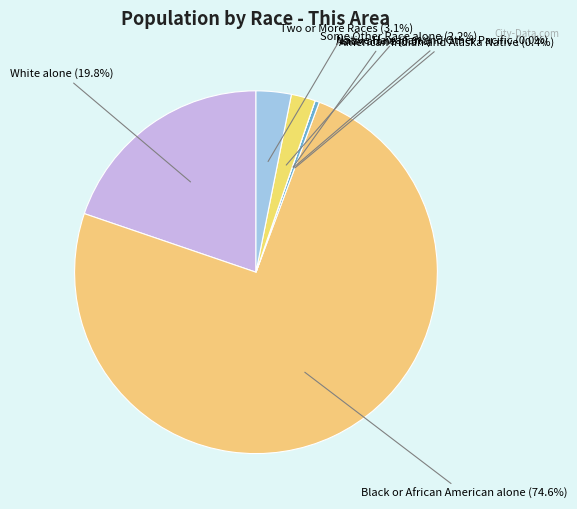

What portion of the pie excludes Native Hawaiian and Other Pacific?

100.0%